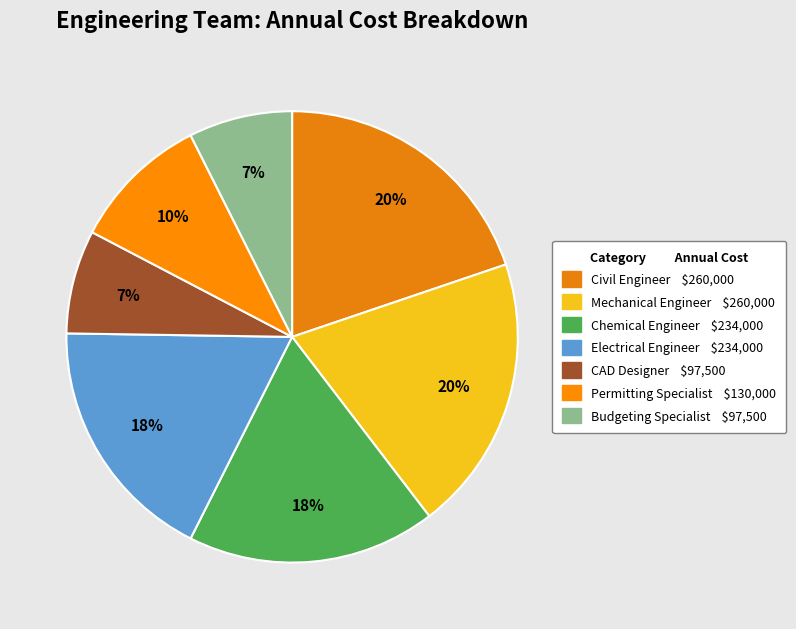

The Permitting Specialist slice represents 10% of the pie. True or false?

True